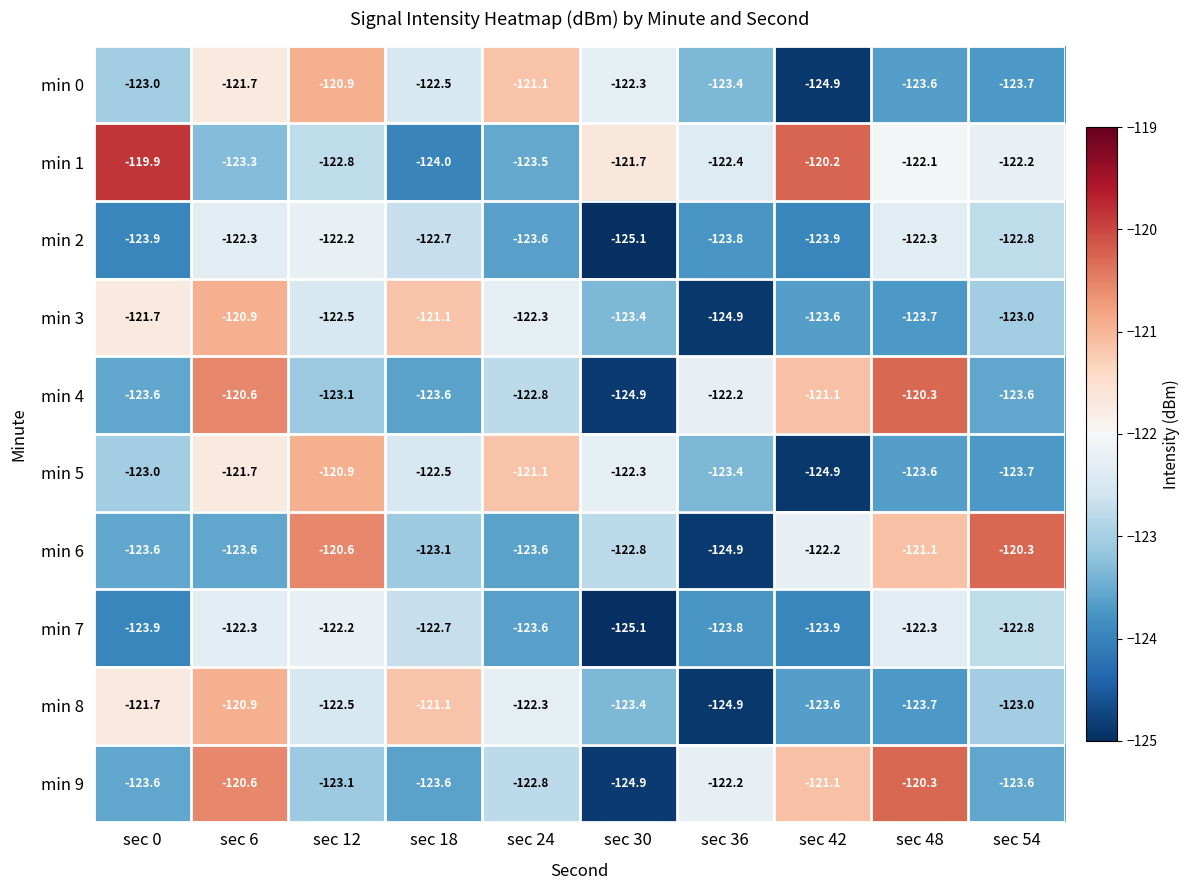

What is the total value across all series at sec 18?

-1226.9